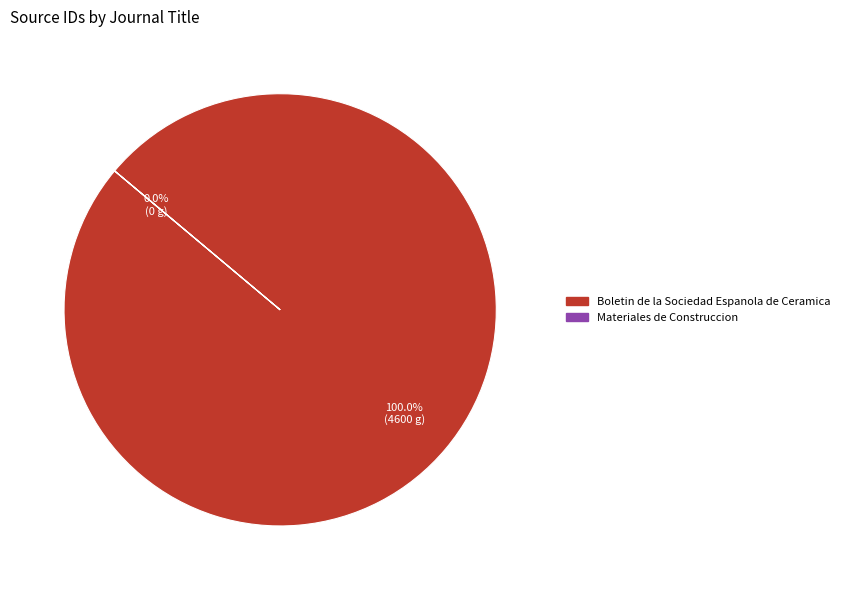

To the nearest percent, what is the average slice percentage?

50%